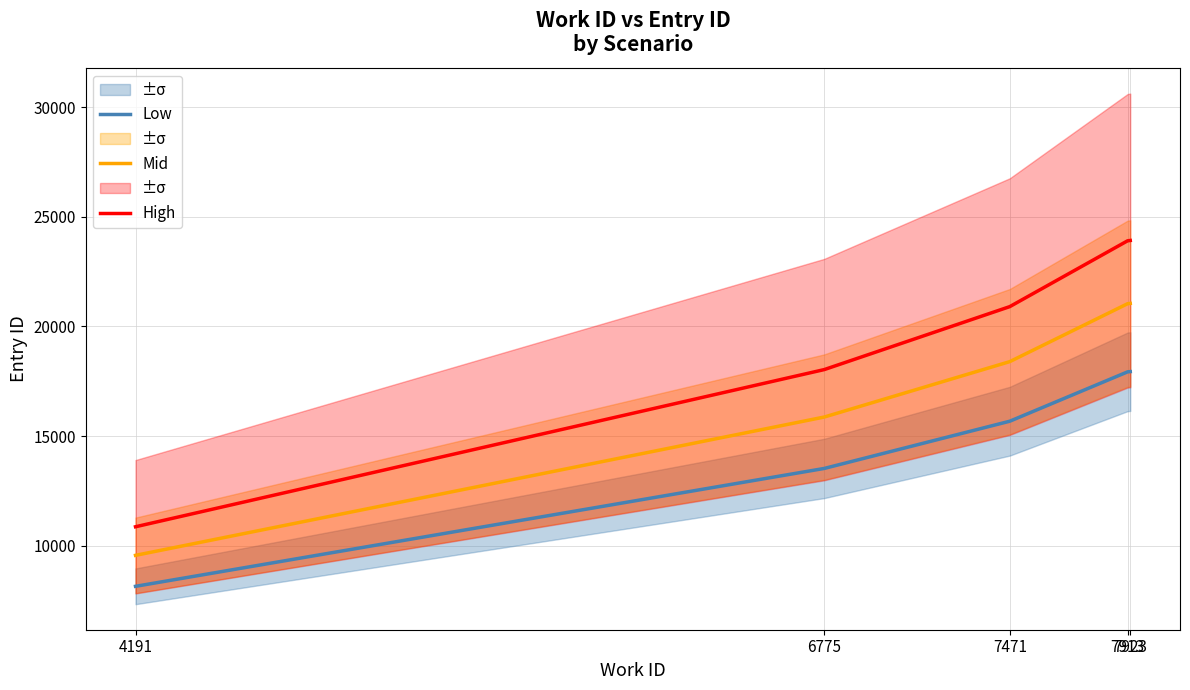

What is the difference between the High values at 4191 and 7923?

13054.0